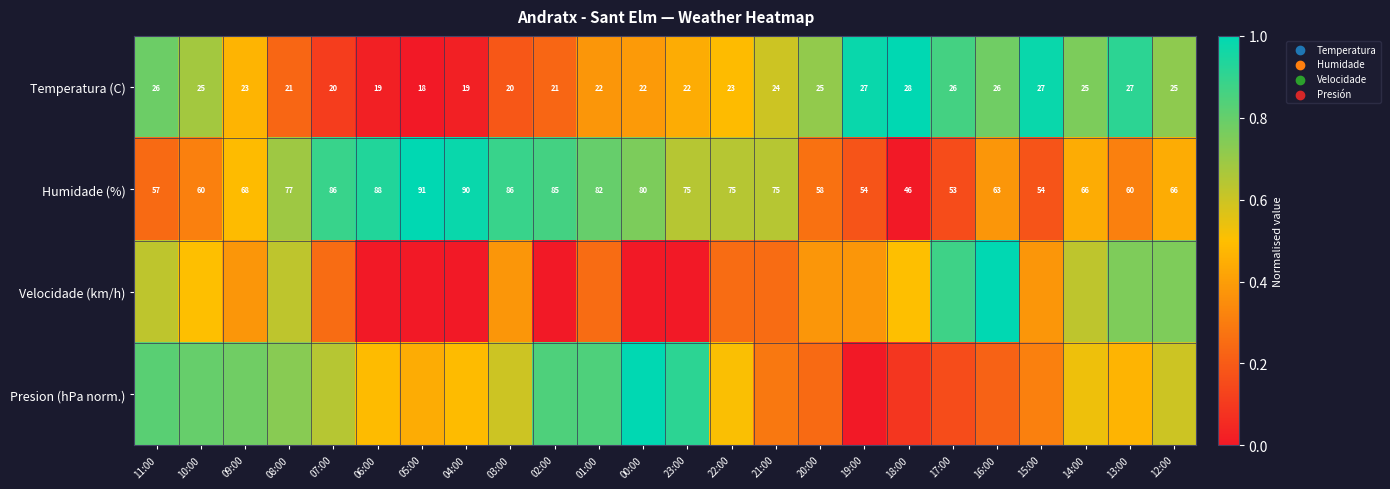

How many data points in Temperatura (C) are less than 24?

12